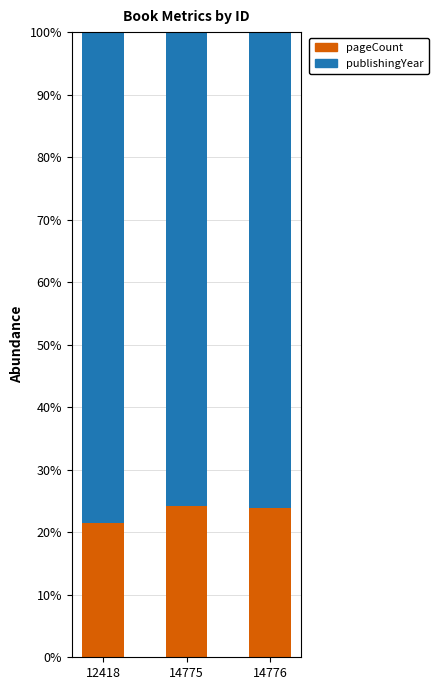

Is it true that pageCount equals 21.5 at 12418?

True